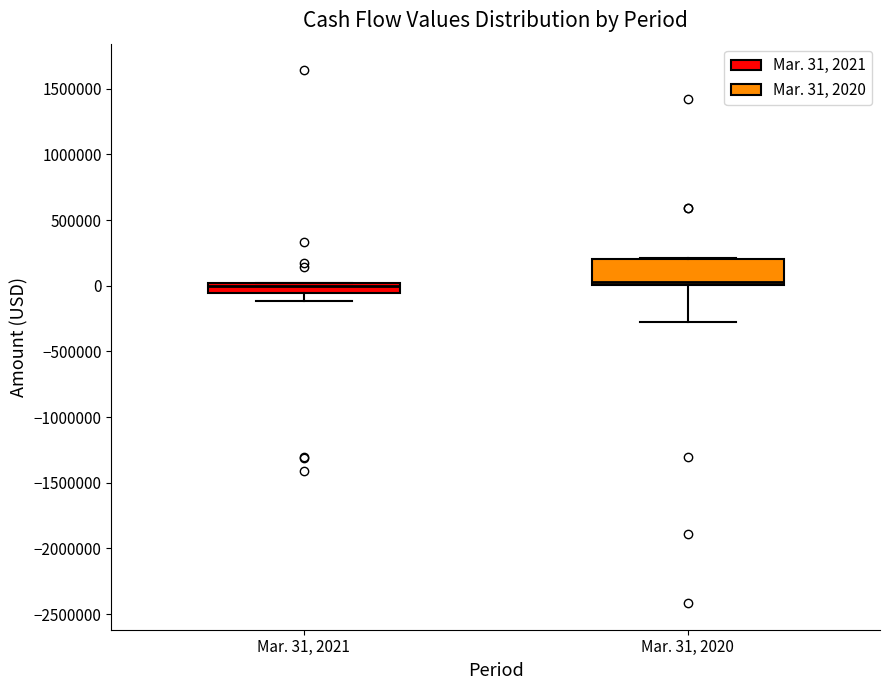

Comparing the boxes themselves (not the whiskers), which one is the tallest?

Mar. 31, 2020